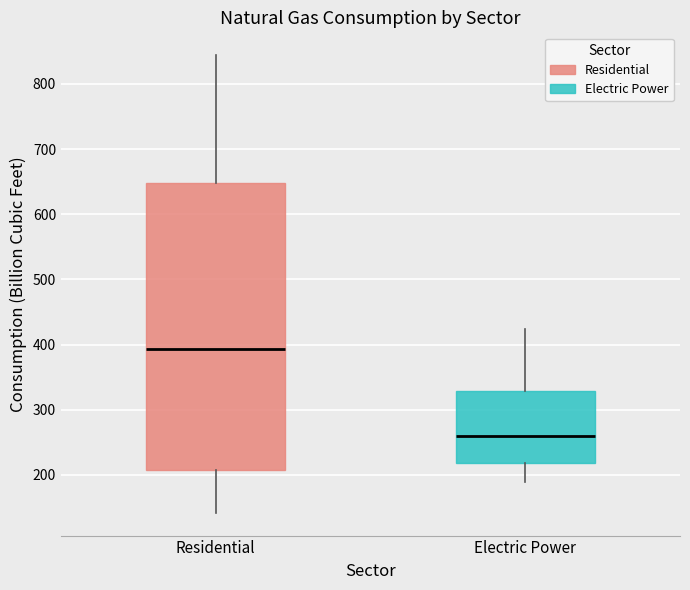

Which box's median line is the highest?

Residential